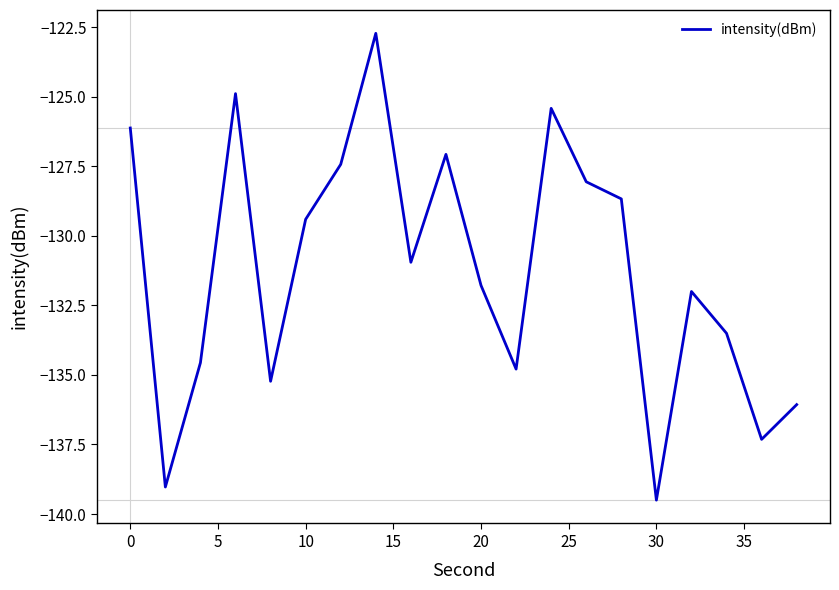

How many interior local peaks (higher than both neighbors) does the data have?

5